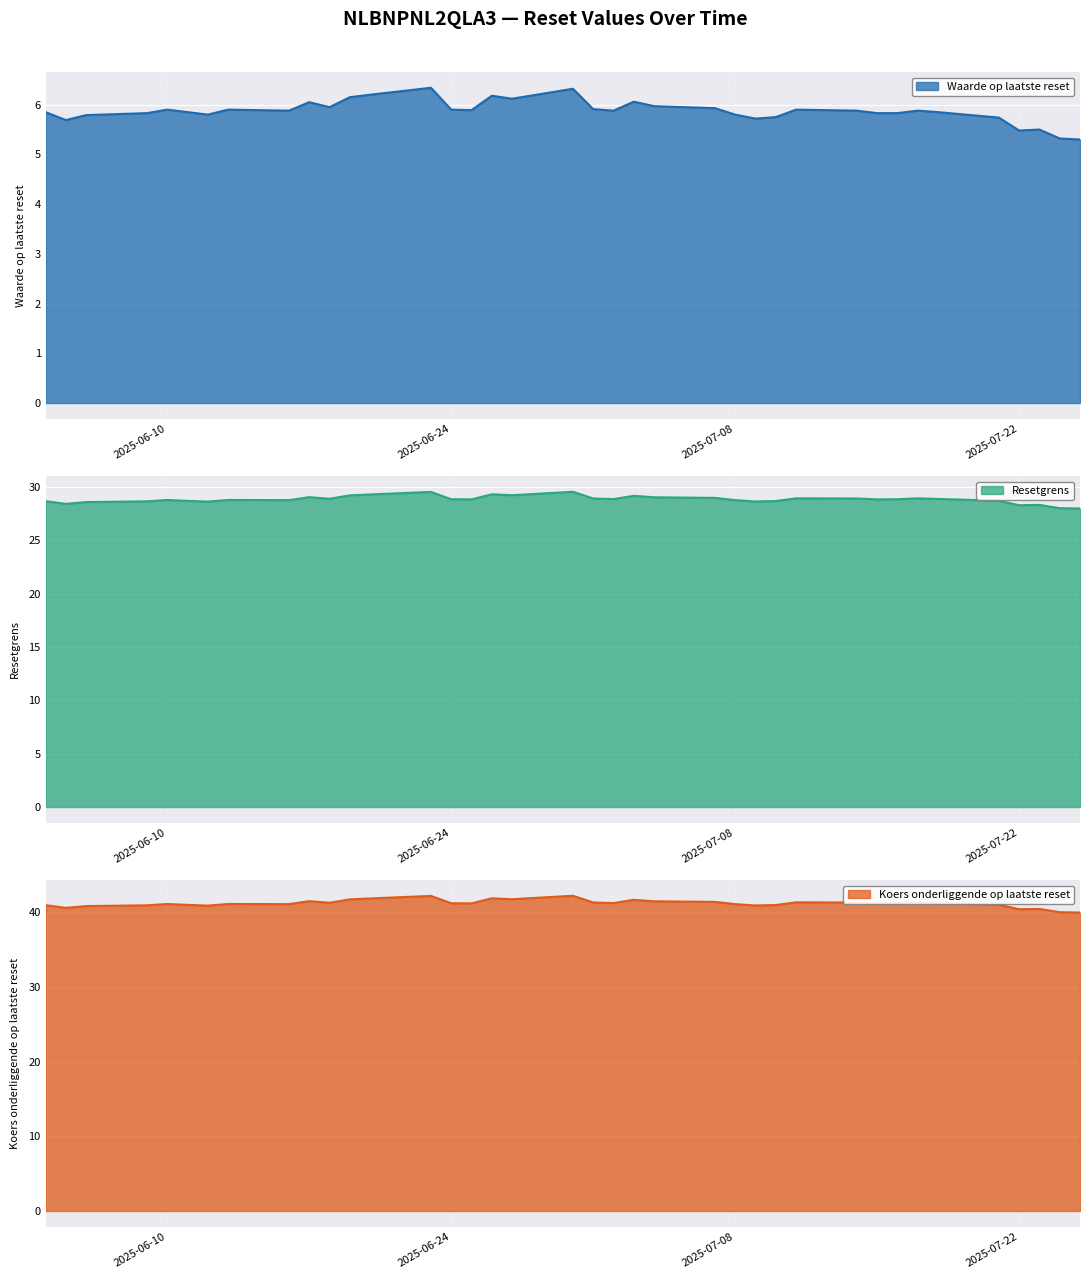

What is the maximum value shown in the chart?

42.2